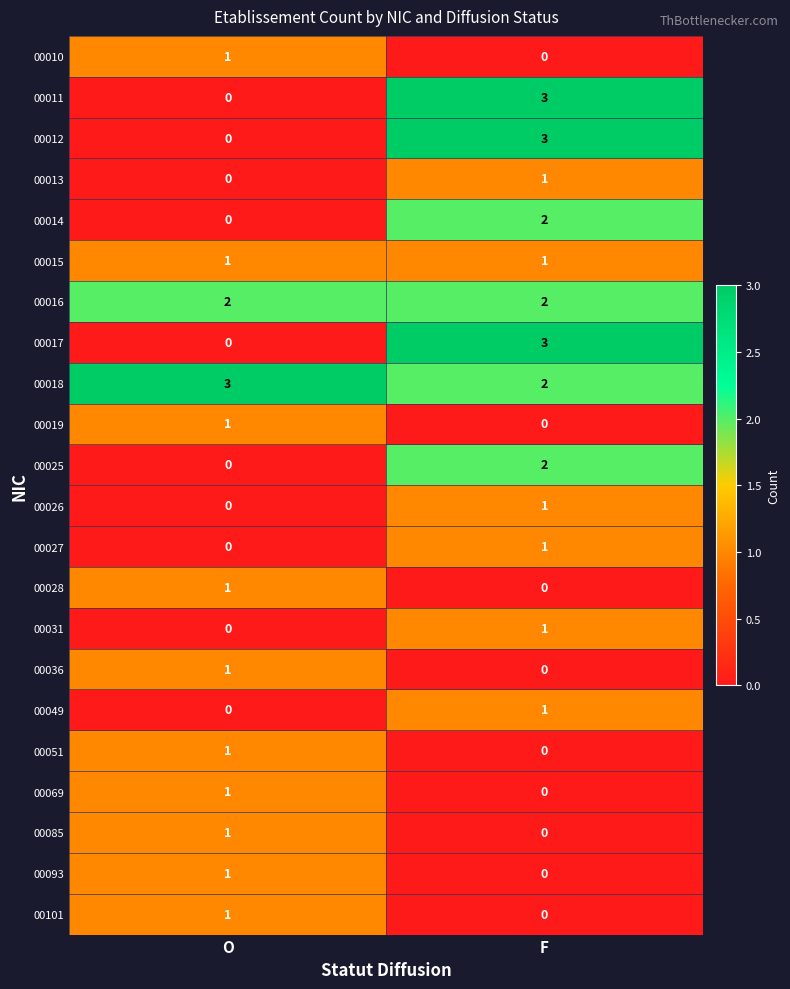

What is the spread (max minus min) of values at F?

3